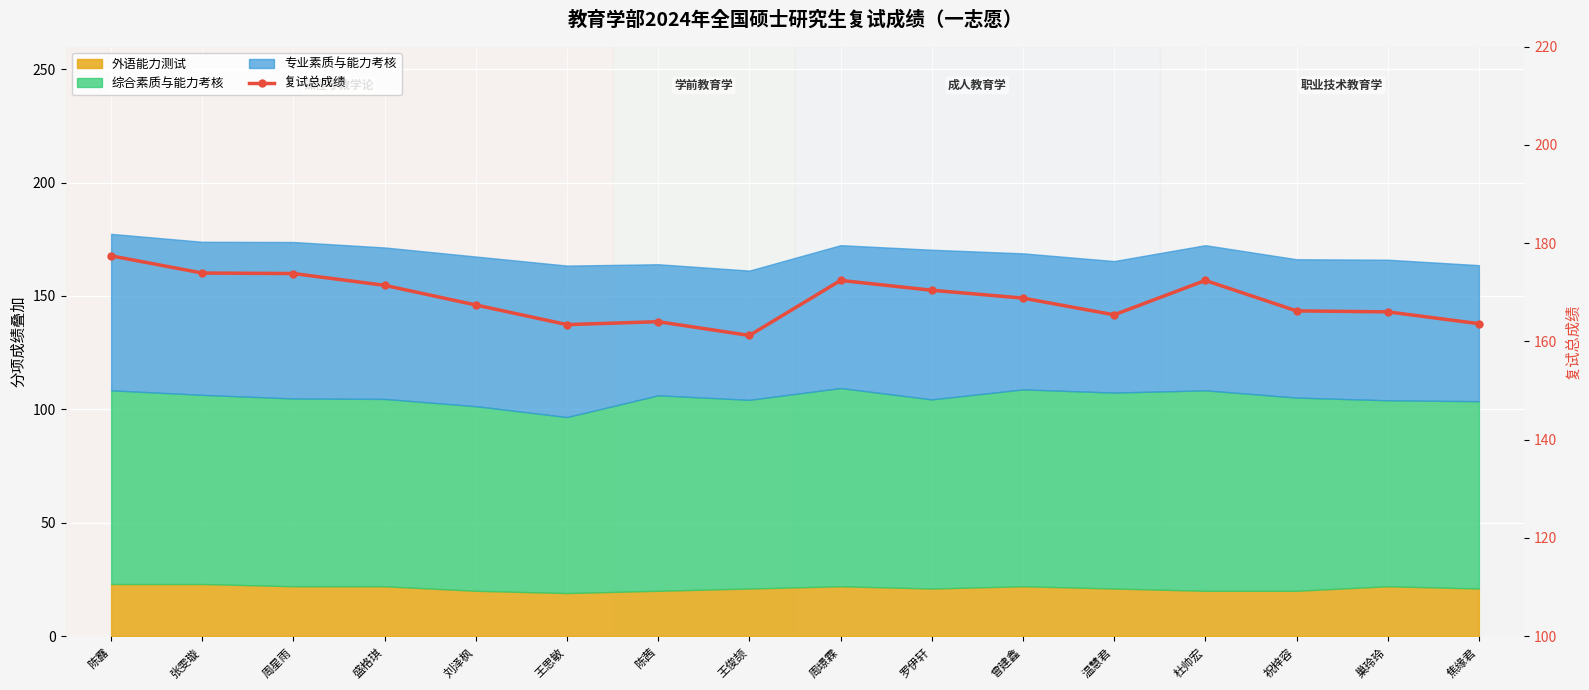

Reading left to right, what are all the values shown in this chart?

177.4	173.9	173.8	171.4	167.4	163.4	164.0	161.2	172.4	170.4	168.8	165.4	172.4	166.2	166.0	163.6